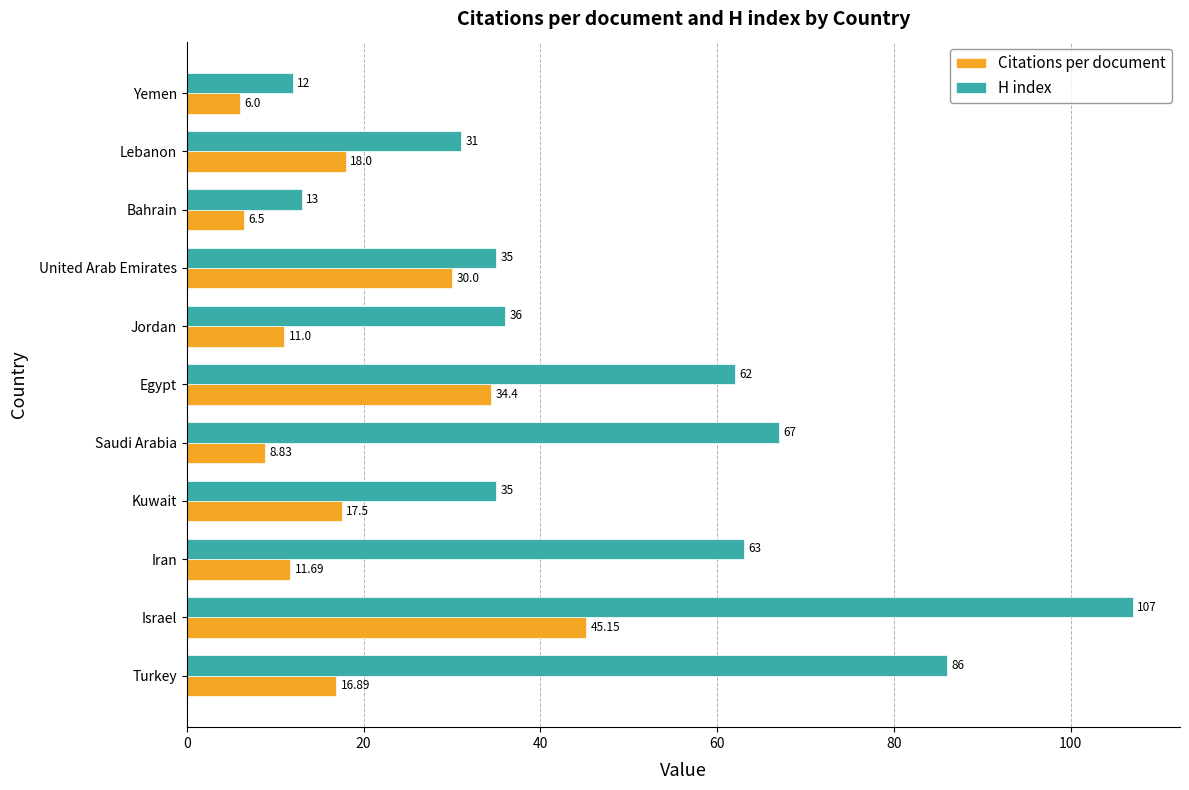

Rank the series by their average value, from lowest to highest.

Citations per document, H index